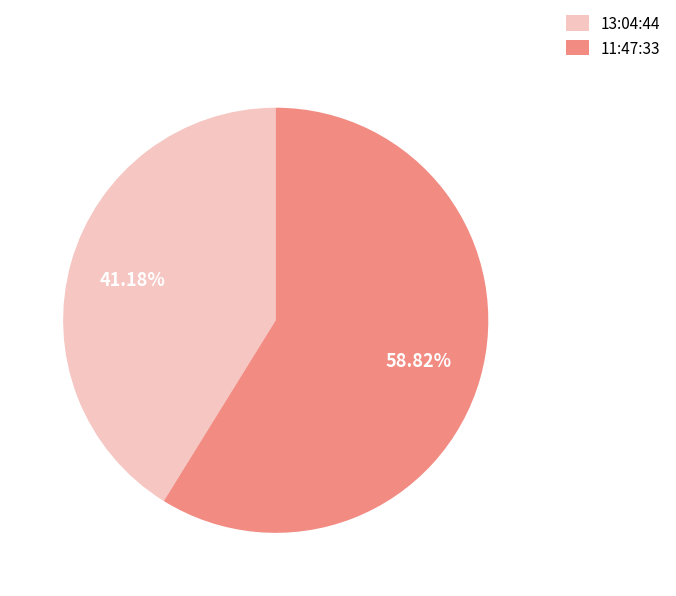

Is the sum of 11:47:33 and 13:04:44 greater than half?

Yes